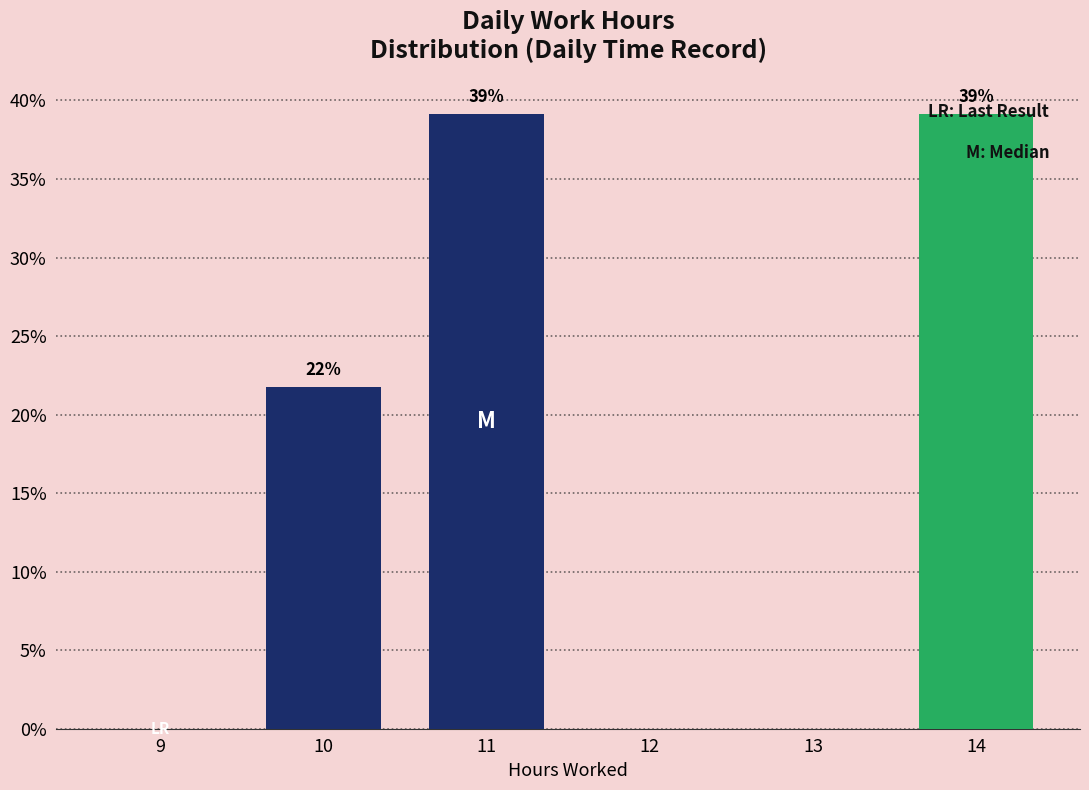

Between 9 and 14, which is larger?

14